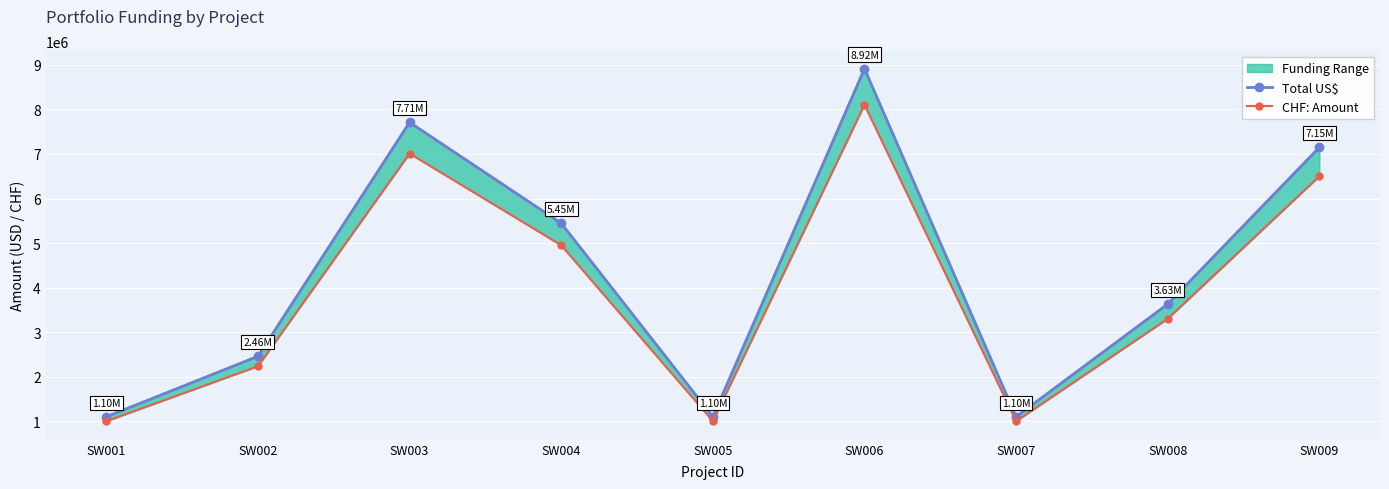

What is the spread (max minus min) of values at SW002?

223471.0